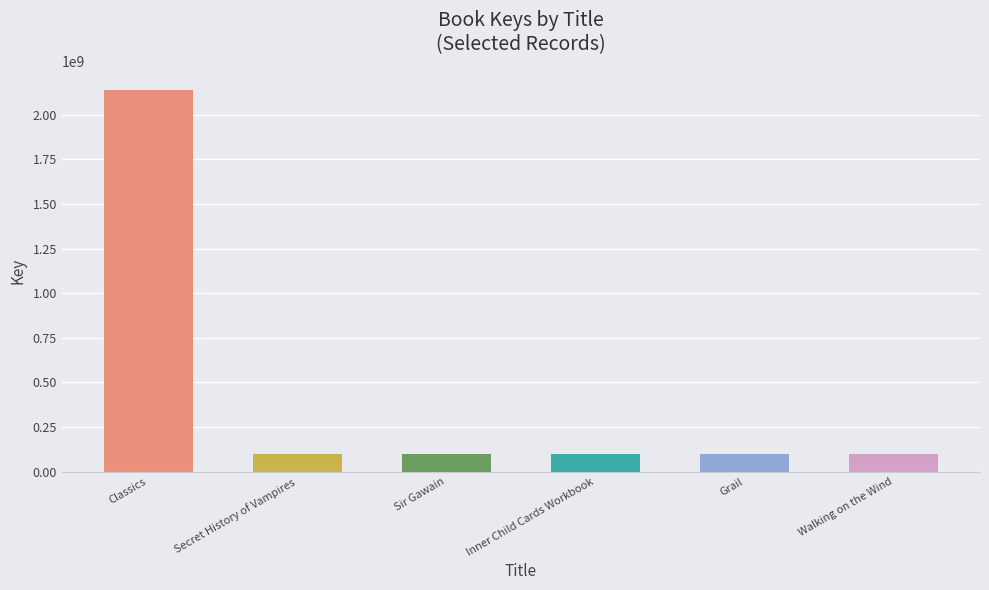

The chart shows a value of 3825032456 at Classics. True or false?

False